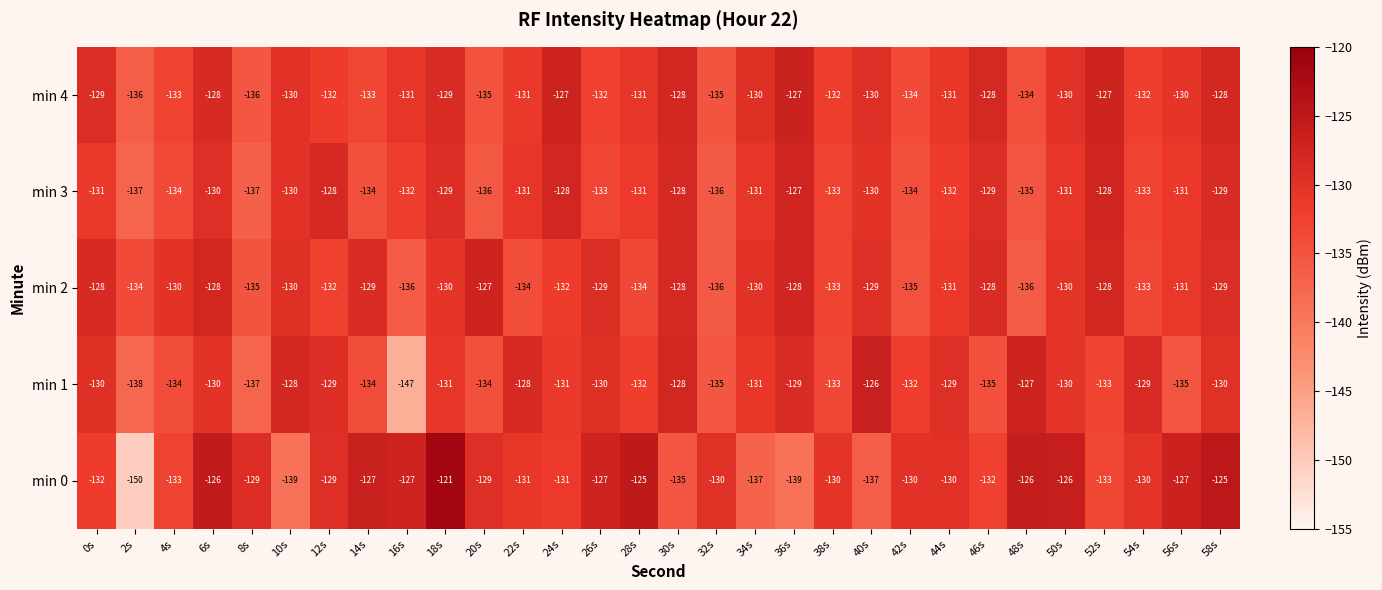

How many categories are shown in the chart?

30